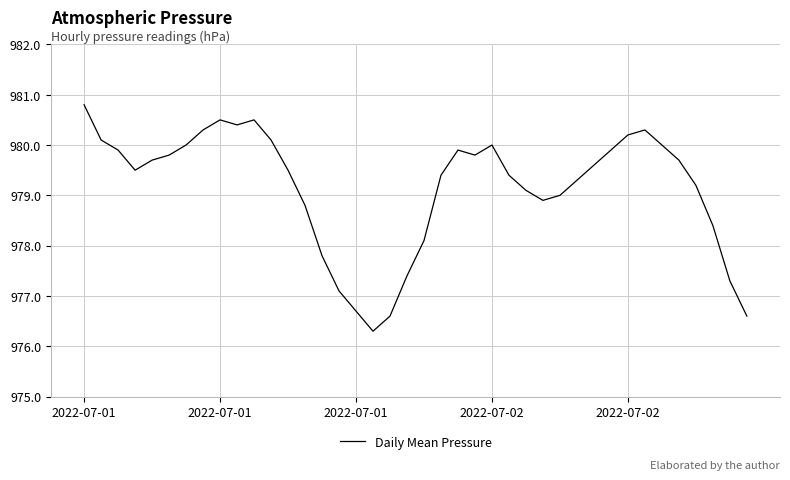

Does the chart display data point markers on the line(s)?

No